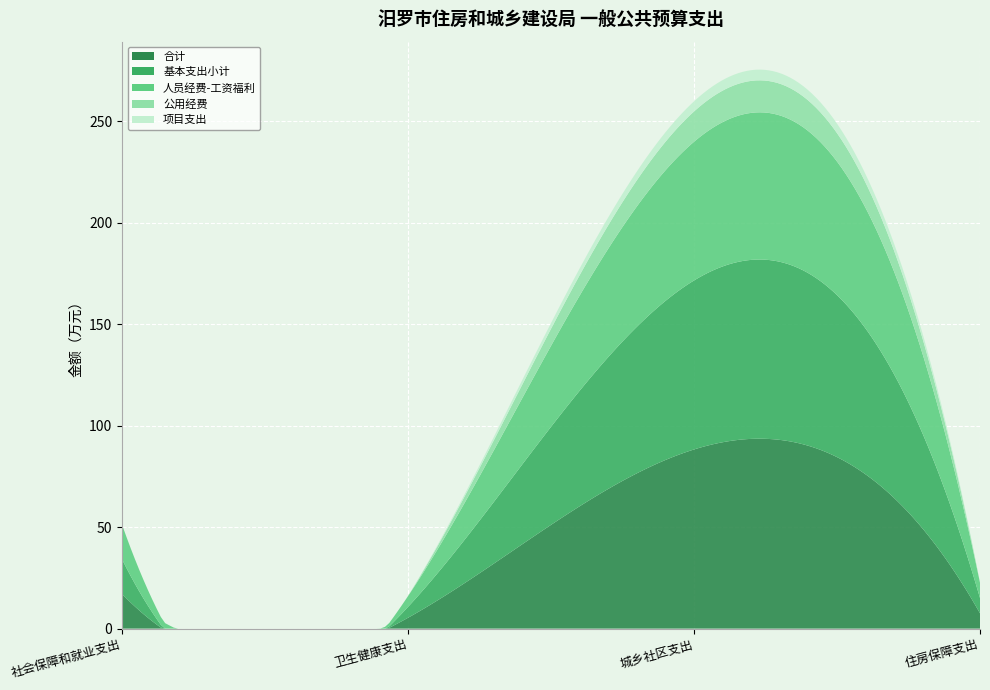

Reading left to right, what are all the values shown in this chart?

合计: 社会保障和就业支出=17.1	卫生健康支出=5.3	城乡社区支出=88.3	住房保障支出=7.5
基本支出小计: 社会保障和就业支出=17.1	卫生健康支出=5.3	城乡社区支出=83.3	住房保障支出=7.5
人员经费-工资福利: 社会保障和就业支出=17.1	卫生健康支出=5.3	城乡社区支出=68.3	住房保障支出=7.5
公用经费: 社会保障和就业支出=0.0	卫生健康支出=0.0	城乡社区支出=14.9	住房保障支出=0.0
项目支出: 社会保障和就业支出=0.0	卫生健康支出=0.0	城乡社区支出=5.0	住房保障支出=0.0